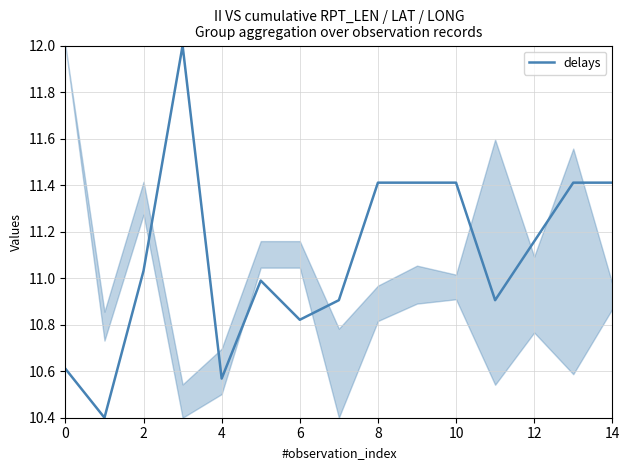

What is the maximum value shown in the chart?

12.0